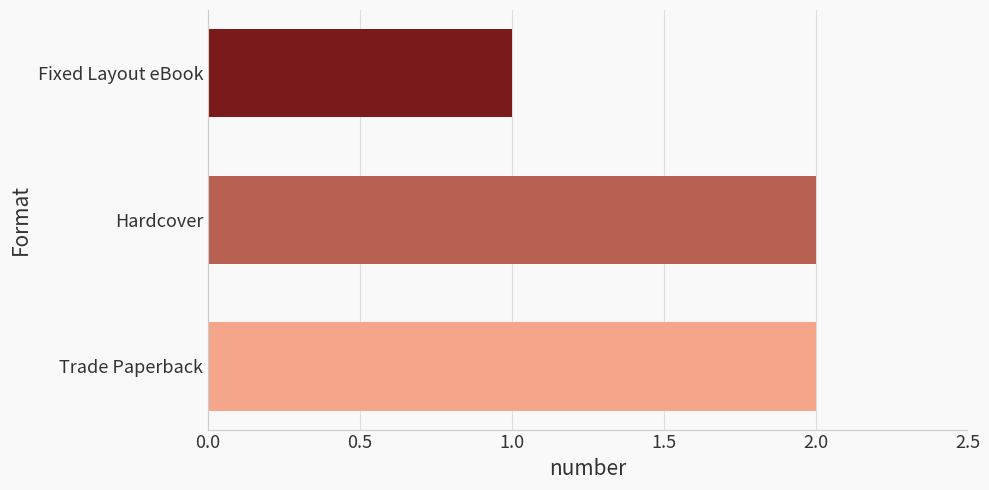

What is the smallest value displayed?

1